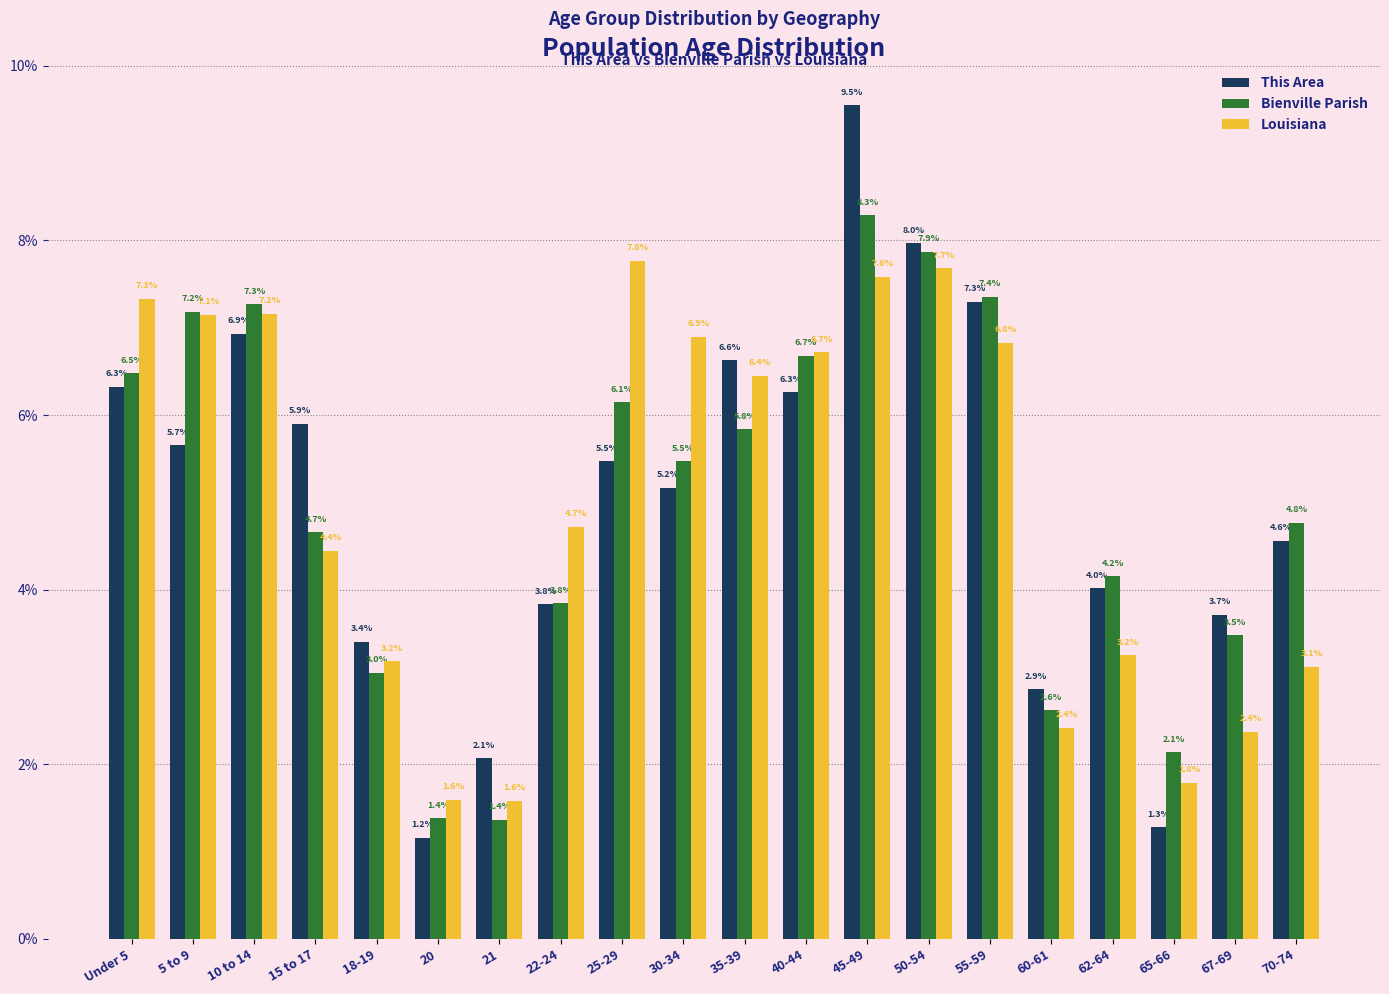

Reading left to right, transcribe all the data shown in this chart.

This Area: Under 5=6.3	5 to 9=5.7	10 to 14=6.9	15 to 17=5.9	18-19=3.4	20=1.2	21=2.1	22-24=3.8	25-29=5.5	30-34=5.2	35-39=6.6	40-44=6.3	45-49=9.5	50-54=8.0	55-59=7.3	60-61=2.9	62-64=4.0	65-66=1.3	67-69=3.7	70-74=4.6
Bienville Parish: Under 5=6.5	5 to 9=7.2	10 to 14=7.3	15 to 17=4.7	18-19=3.0	20=1.4	21=1.4	22-24=3.8	25-29=6.1	30-34=5.5	35-39=5.8	40-44=6.7	45-49=8.3	50-54=7.9	55-59=7.4	60-61=2.6	62-64=4.2	65-66=2.1	67-69=3.5	70-74=4.8
Louisiana: Under 5=7.3	5 to 9=7.1	10 to 14=7.2	15 to 17=4.4	18-19=3.2	20=1.6	21=1.6	22-24=4.7	25-29=7.8	30-34=6.9	35-39=6.4	40-44=6.7	45-49=7.6	50-54=7.7	55-59=6.8	60-61=2.4	62-64=3.2	65-66=1.8	67-69=2.4	70-74=3.1